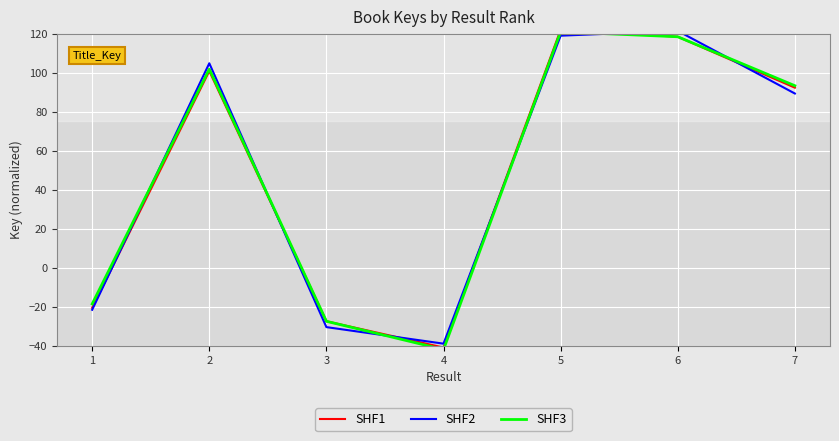

Rank the series by their maximum value, from highest to lowest.

SHF1, SHF2, SHF3